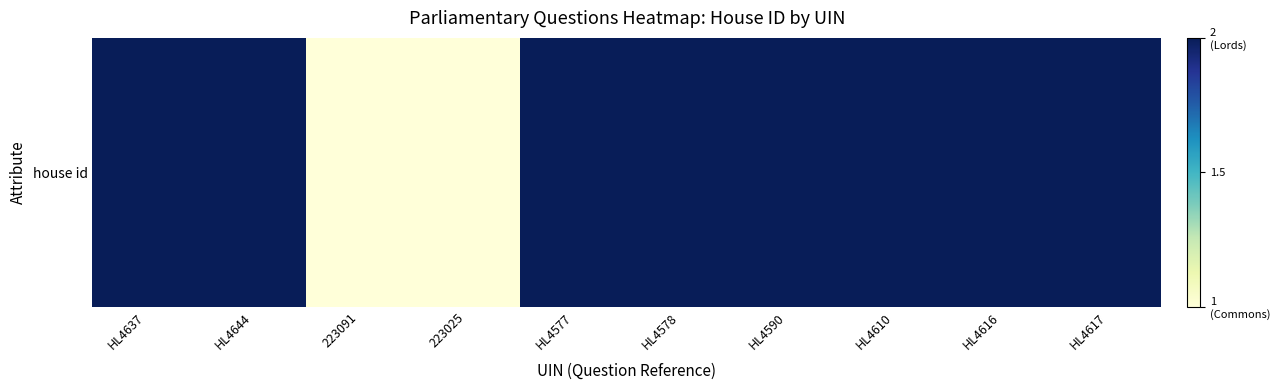

How many values are below 2?

2